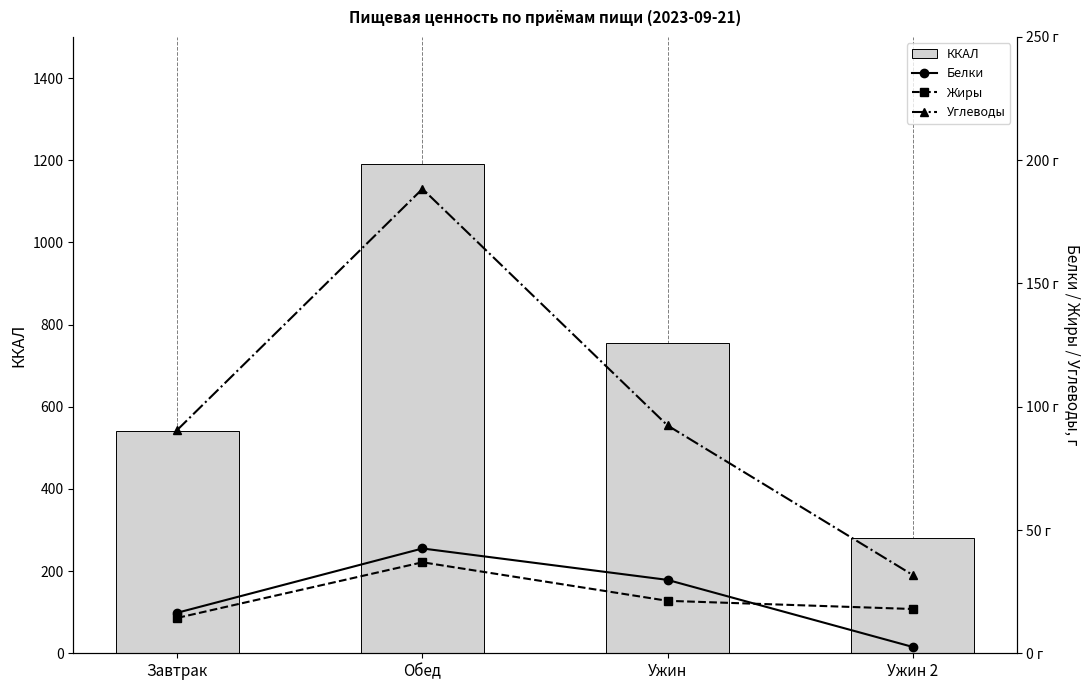

Rank the categories by Белки value from lowest to highest.

Ужин 2, Завтрак, Ужин, Обед